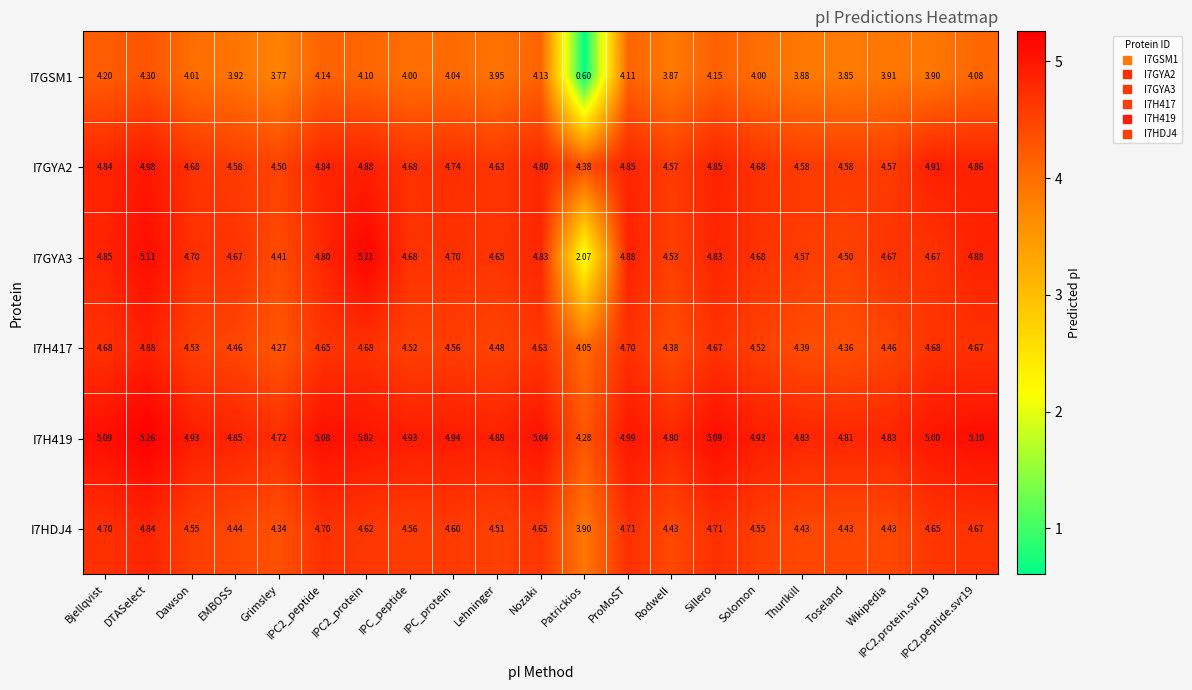

At which category is the sum across all series the highest?

DTASelect